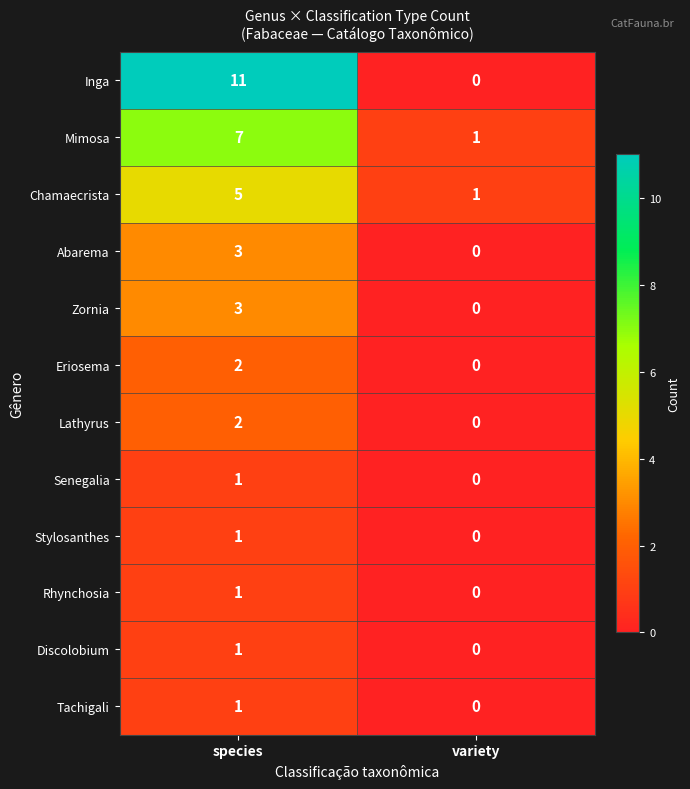

At which label does Rhynchosia reach its minimum?

variety